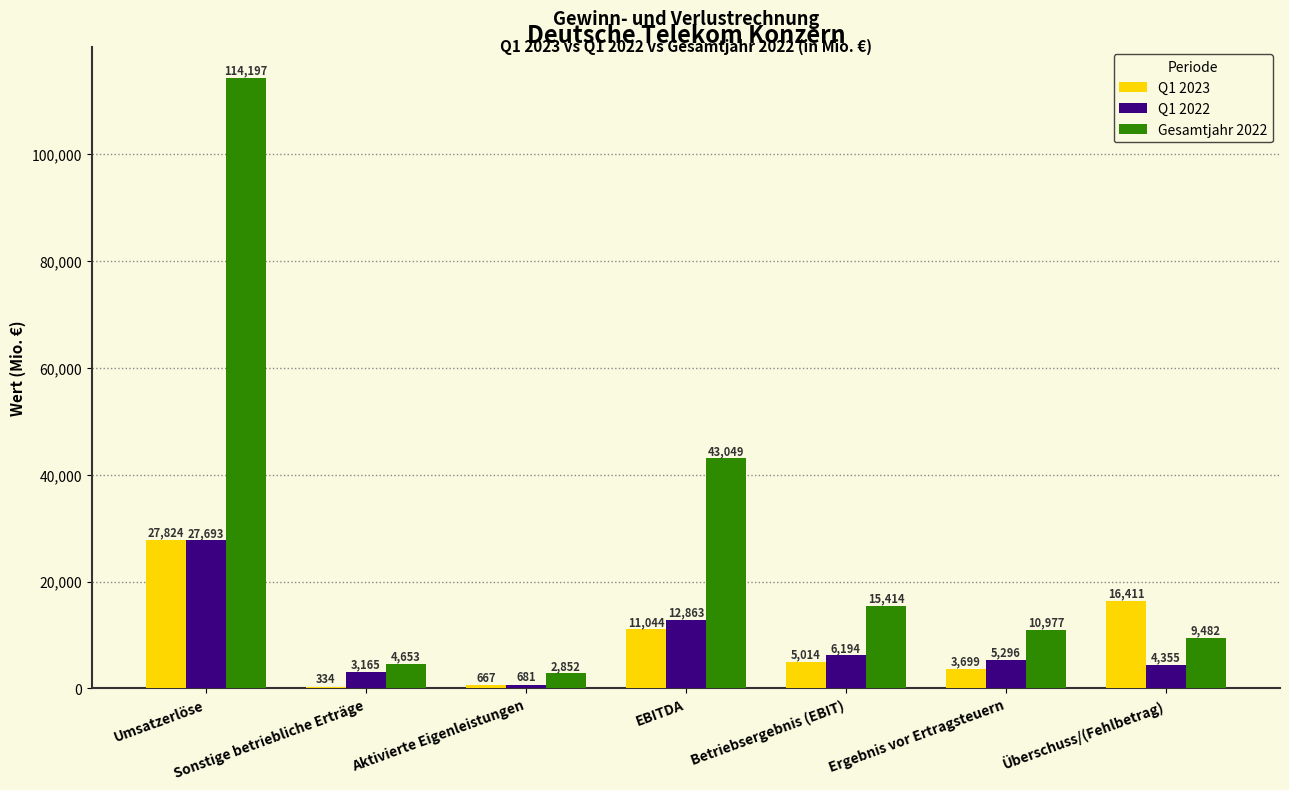

Reading right to left, extract all data points from this chart.

Q1 2023: Überschuss/(Fehlbetrag)=16411	Ergebnis vor Ertragsteuern=3699	Betriebsergebnis (EBIT)=5014	EBITDA=11044	Aktivierte Eigenleistungen=667	Sonstige betriebliche Erträge=334	Umsatzerlöse=27824
Q1 2022: Überschuss/(Fehlbetrag)=4355	Ergebnis vor Ertragsteuern=5296	Betriebsergebnis (EBIT)=6194	EBITDA=12863	Aktivierte Eigenleistungen=681	Sonstige betriebliche Erträge=3165	Umsatzerlöse=27693
Gesamtjahr 2022: Überschuss/(Fehlbetrag)=9482	Ergebnis vor Ertragsteuern=10977	Betriebsergebnis (EBIT)=15414	EBITDA=43049	Aktivierte Eigenleistungen=2852	Sonstige betriebliche Erträge=4653	Umsatzerlöse=114197